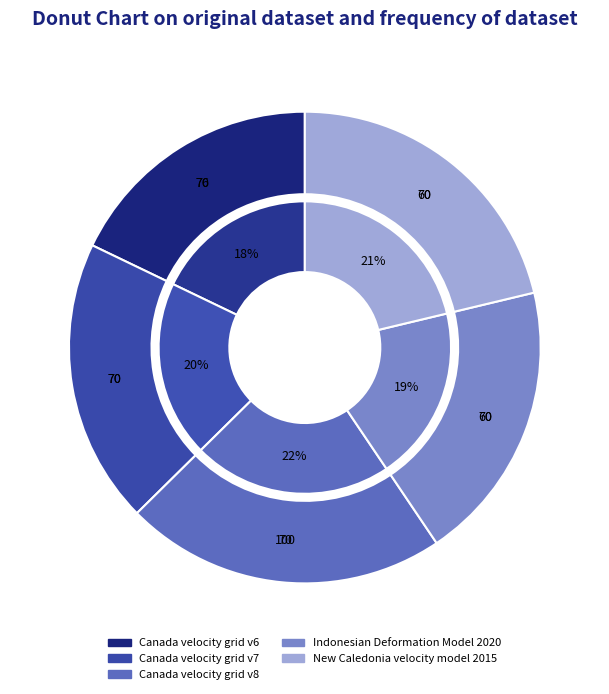

To the nearest percent, what portion does Canada velocity grid v7 represent?

20%